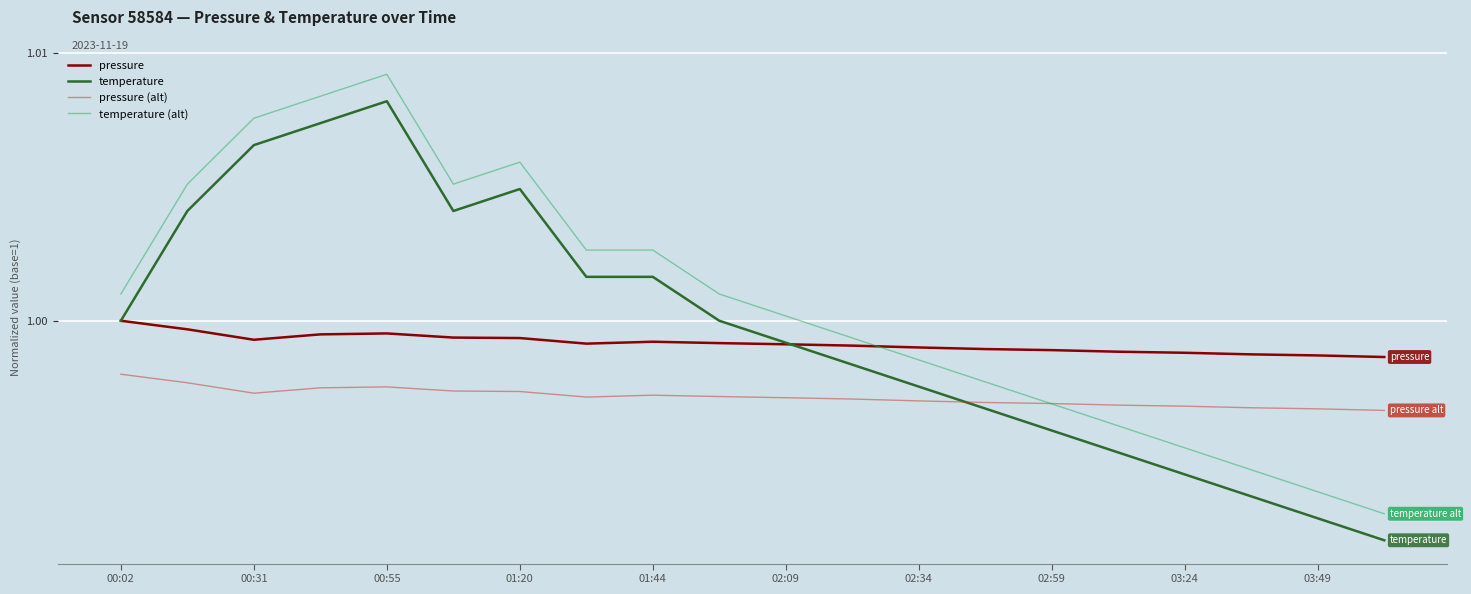

What are all the series names shown in the legend?

pressure, temperature, pressure (alt), temperature (alt)